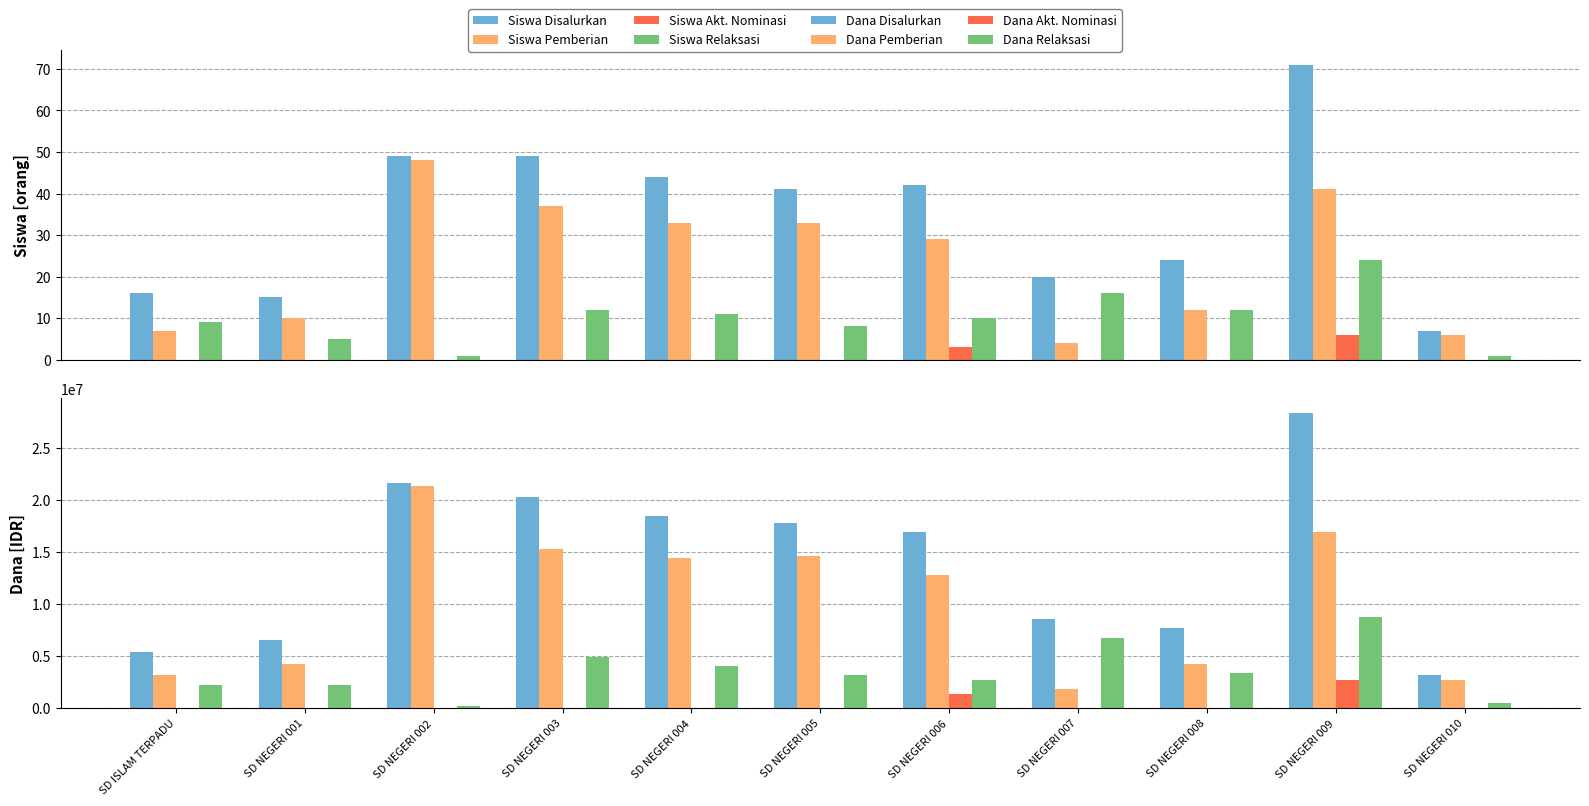

At which label does Siswa Relaksasi first exceed 10?

SD NEGERI 003